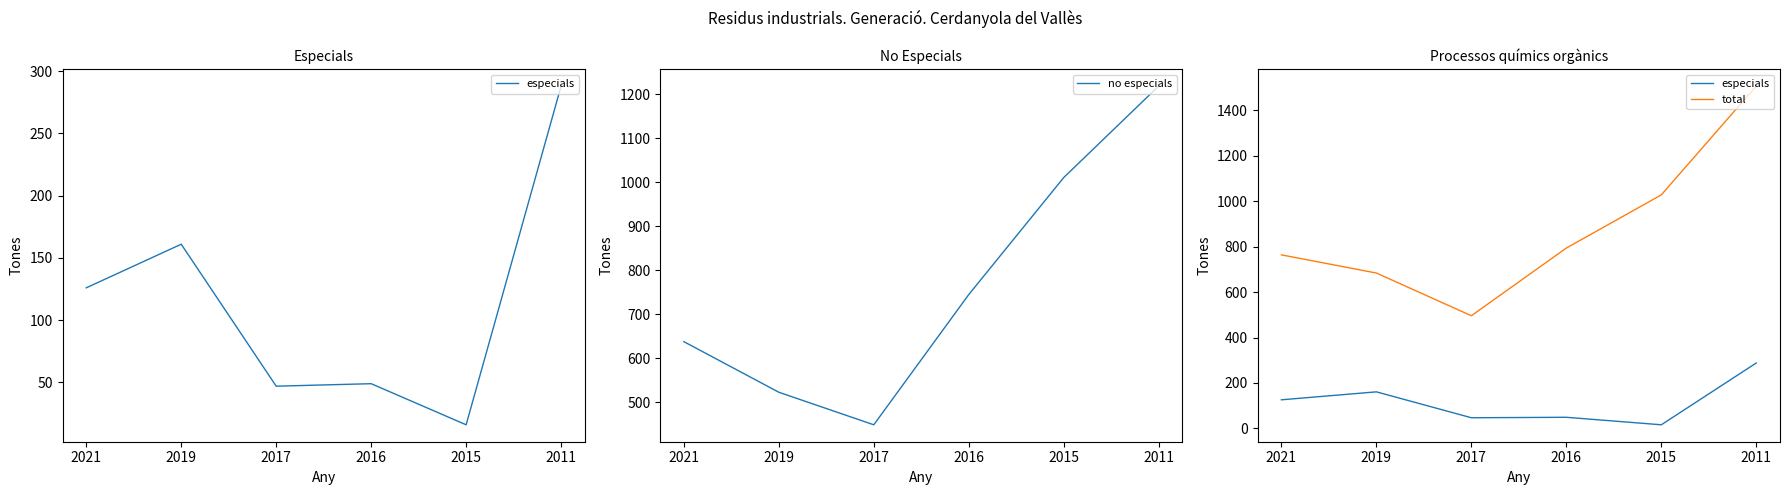

Where is the first local minimum for no especials?

2017